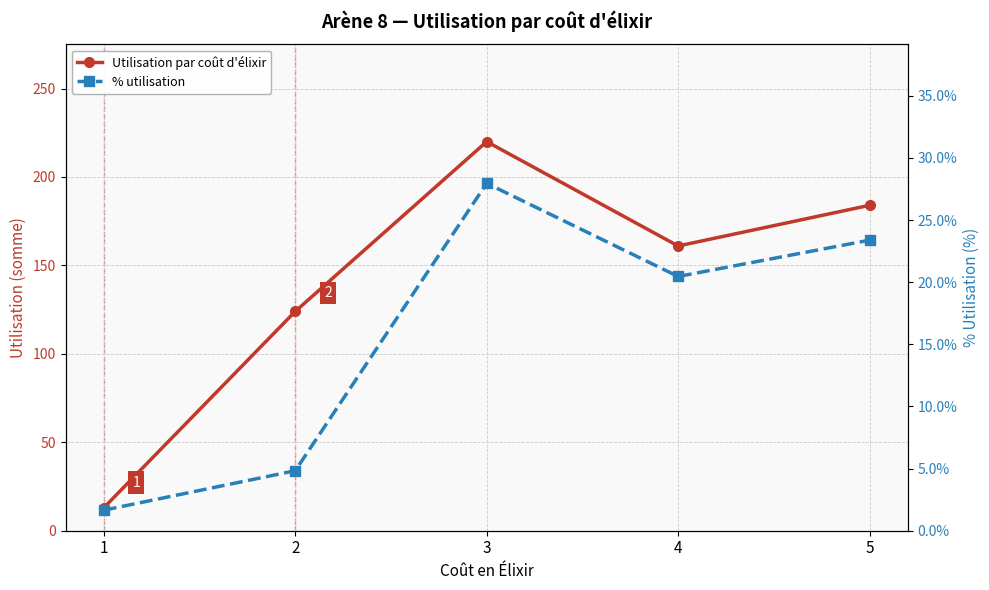

List the series in order of their overall mean, highest first.

Utilisation par coût d'élixir, % utilisation